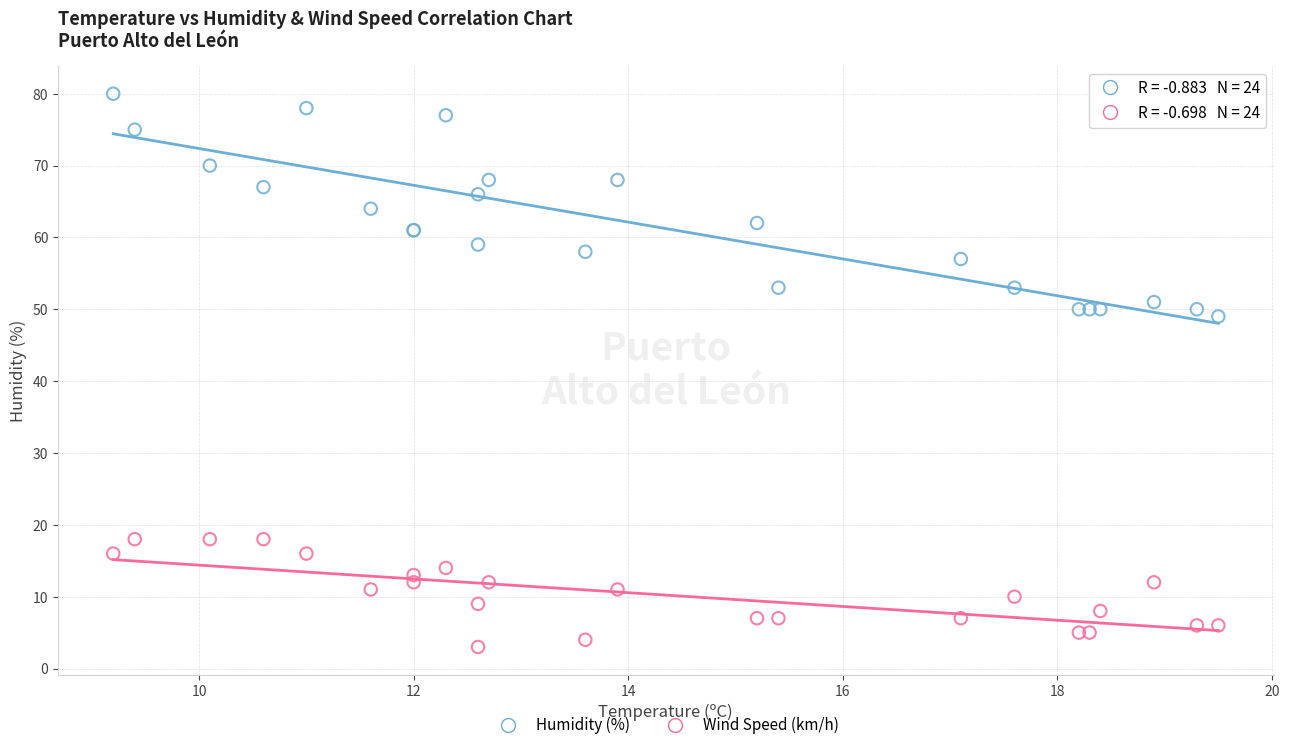

Across all series, what Y value is closest to 41?

49